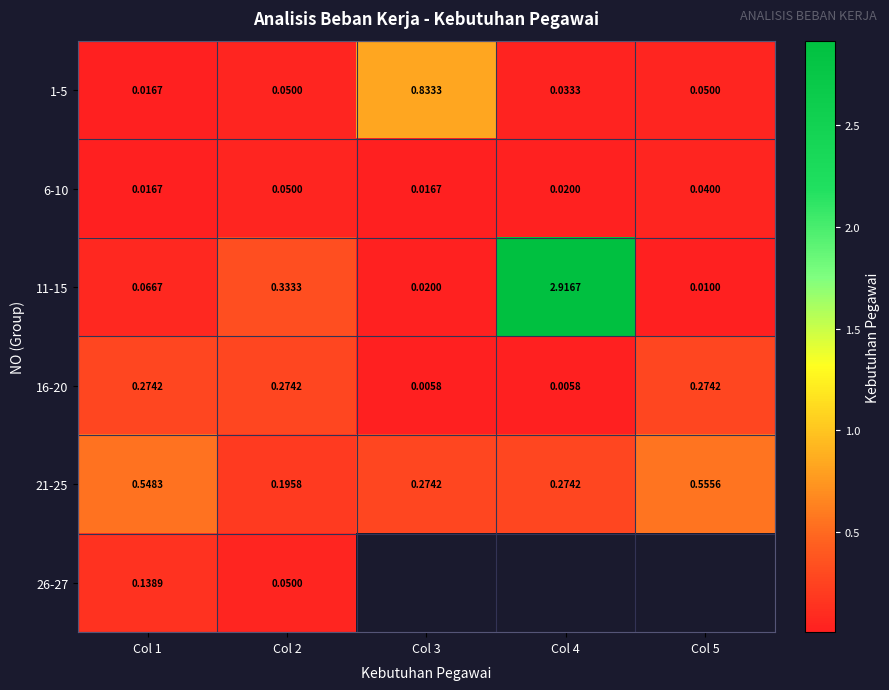

Is the value of 1-5 at Col 3 greater than the value of 16-20 at Col 2?

Yes